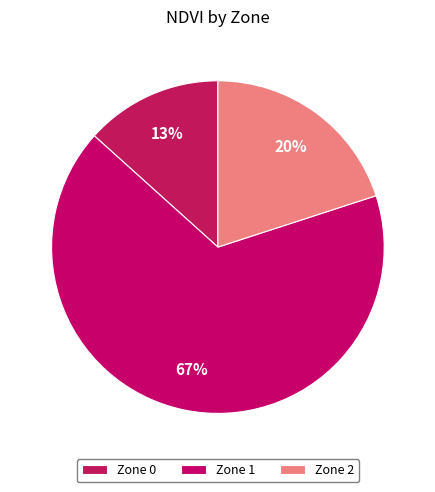

How many segments does this pie chart have?

3